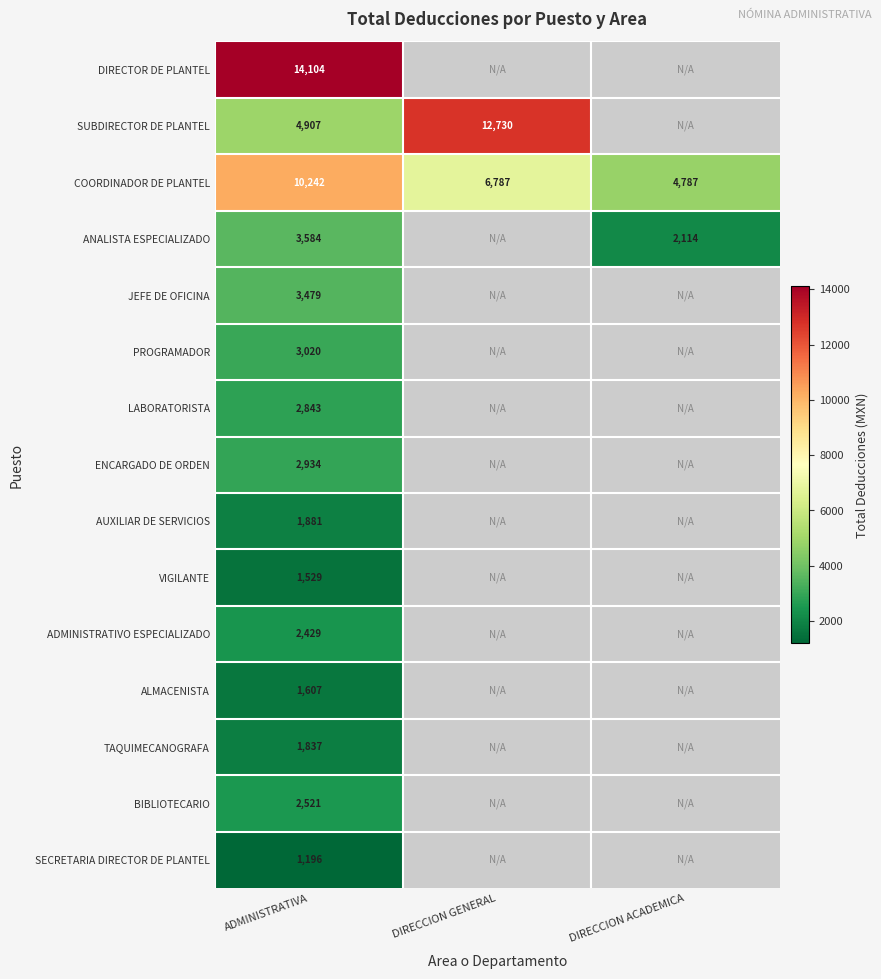

At ADMINISTRATIVA, list the series in order from smallest to largest.

SECRETARIA DIRECTOR DE PLANTEL, VIGILANTE, ALMACENISTA, TAQUIMECANOGRAFA, AUXILIAR DE SERVICIOS, ADMINISTRATIVO ESPECIALIZADO, BIBLIOTECARIO, LABORATORISTA, ENCARGADO DE ORDEN, PROGRAMADOR, JEFE DE OFICINA, ANALISTA ESPECIALIZADO, SUBDIRECTOR DE PLANTEL, COORDINADOR DE PLANTEL, DIRECTOR DE PLANTEL